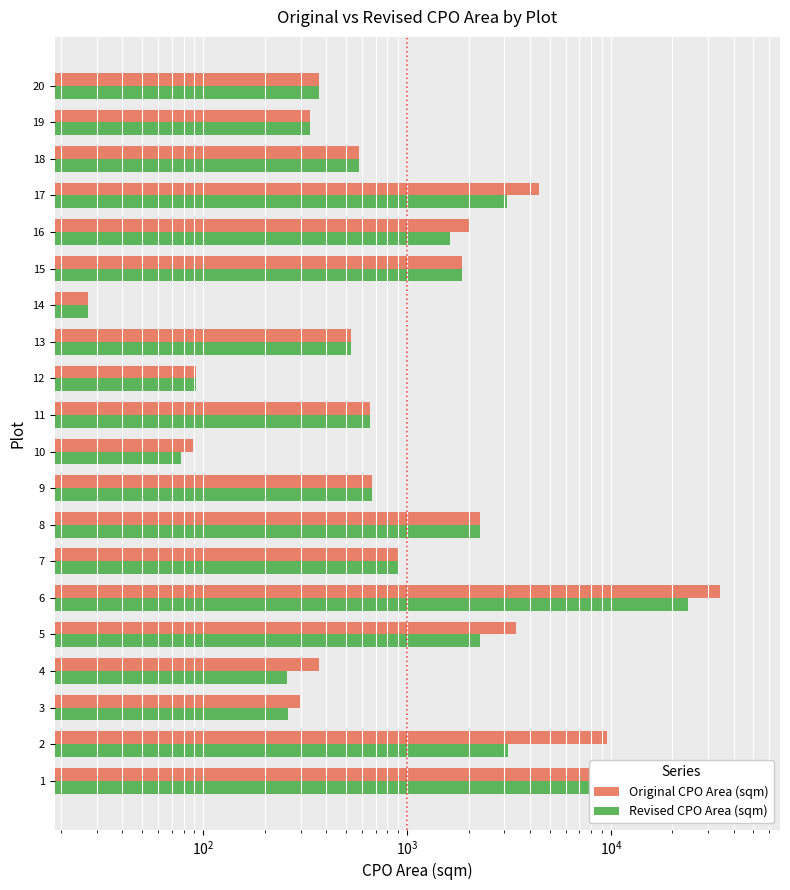

At 8, list the series in order from smallest to largest.

Original CPO Area (sqm), Revised CPO Area (sqm)